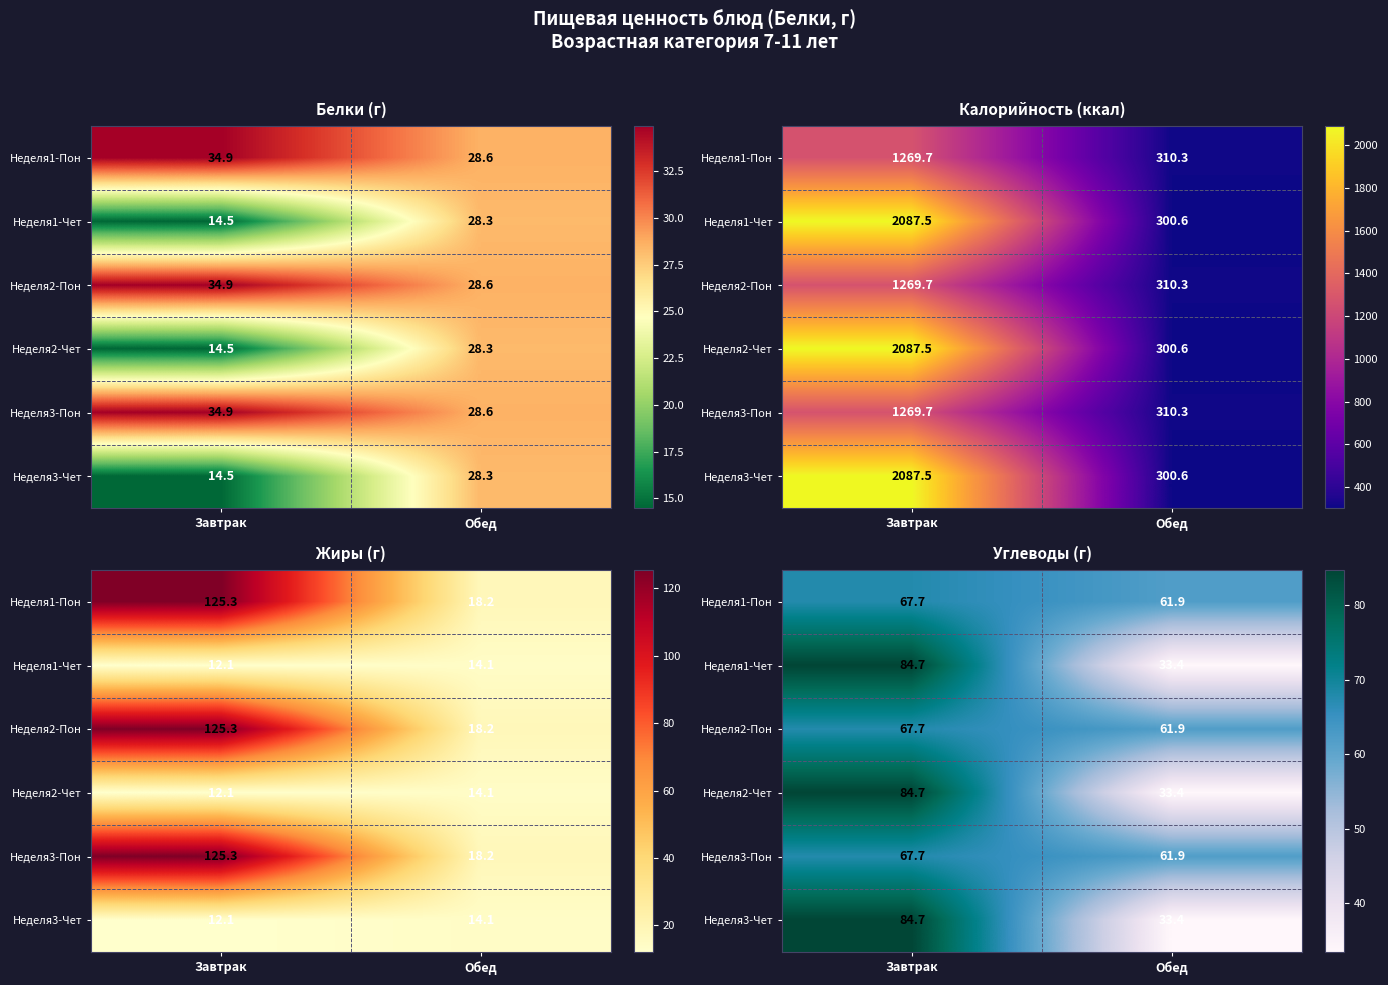

What is the minimum value for Неделя3-Чет?

33.4